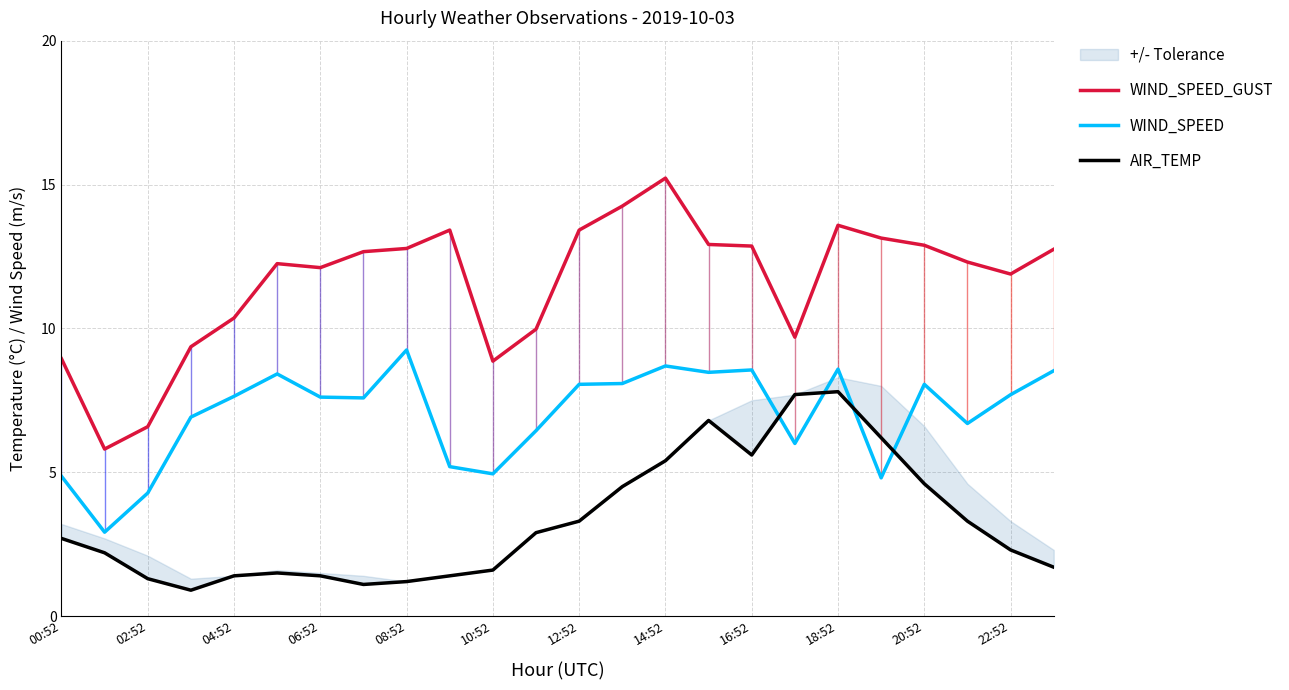

Is it true that WIND_SPEED_GUST equals 13.6 at 18:52?

True